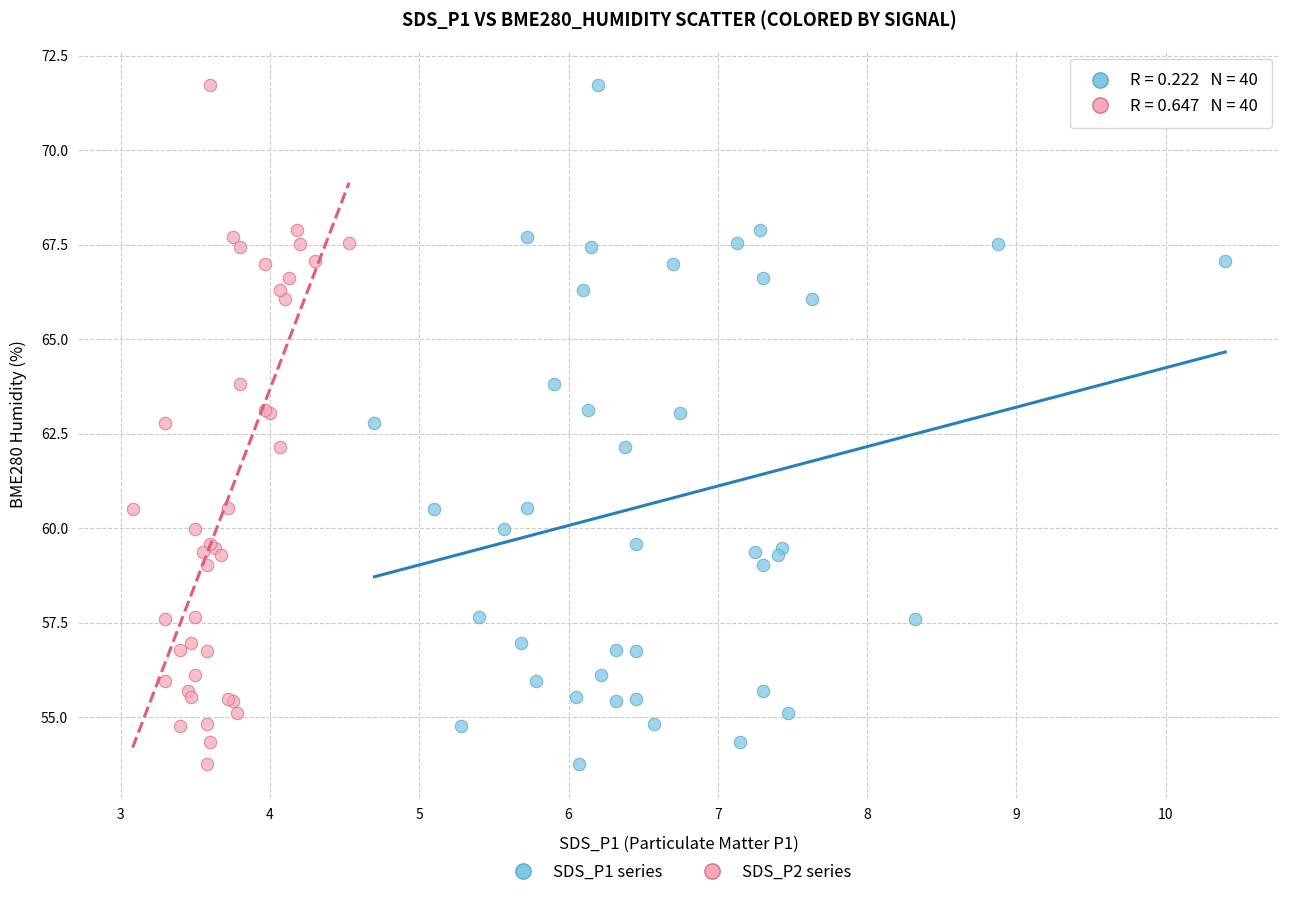

What are all the series names shown in the legend?

SDS_P1 series, SDS_P2 series